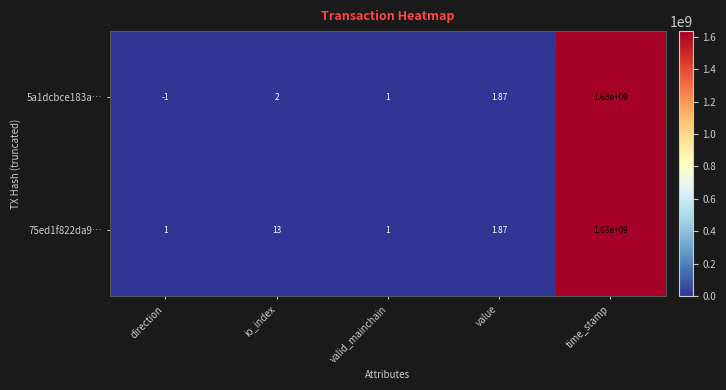

At which category is the sum across all series the highest?

time_stamp